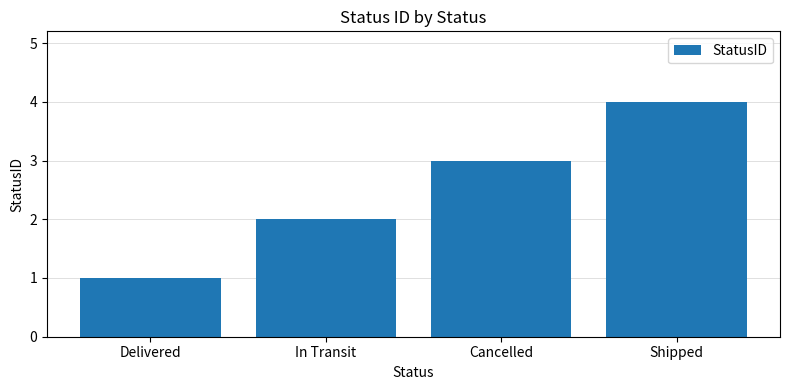

What is the smallest value displayed?

1